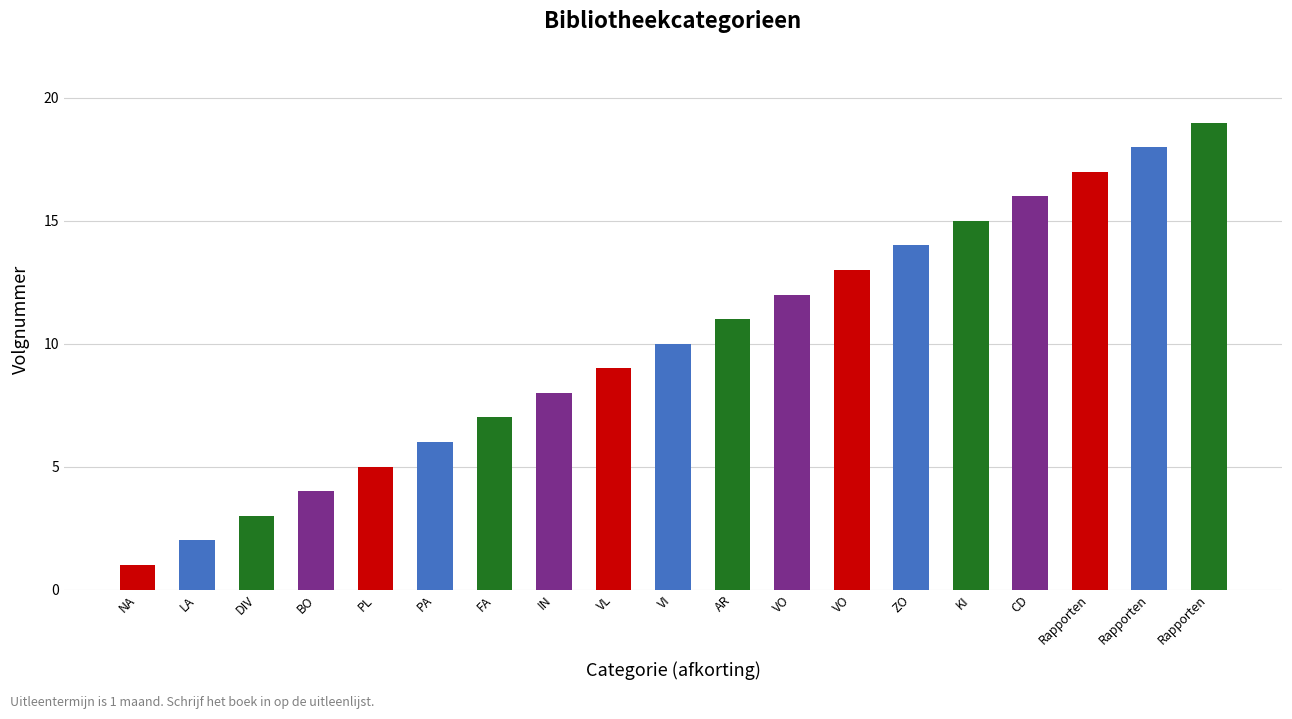

List the labels in order of value, largest first.

Rapporten, Rapporten, Rapporten, CD, KI, ZO, VO, VO, AR, VI, VL, IN, FA, PA, PL, BO, DIV, LA, NA